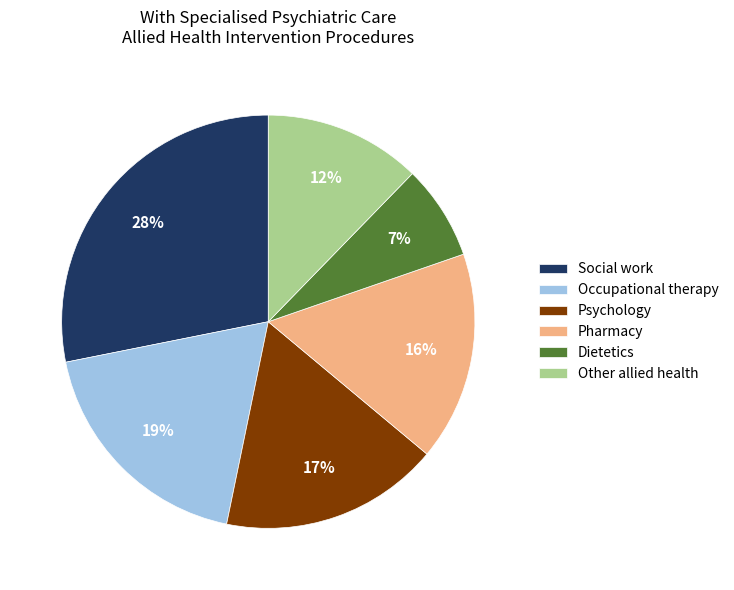

Do Other allied health and Occupational therapy together represent more than half of the pie?

No